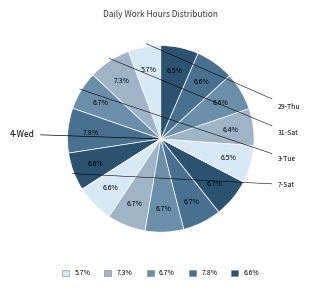

Count the number of slices in the pie.

15